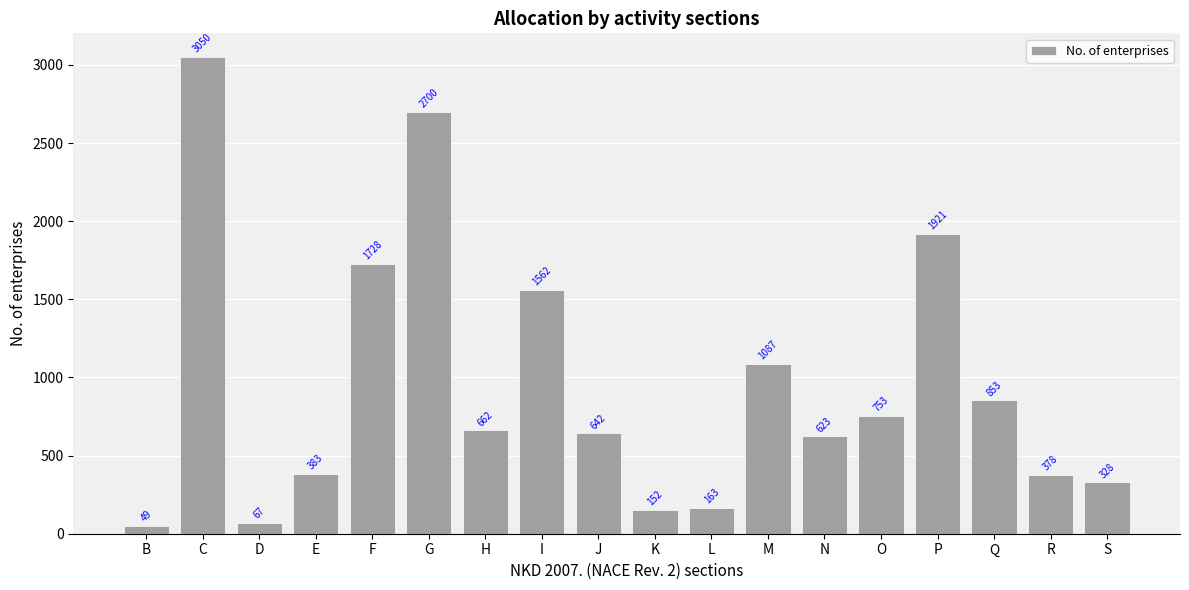

The chart shows a value of 2700 at F. True or false?

False